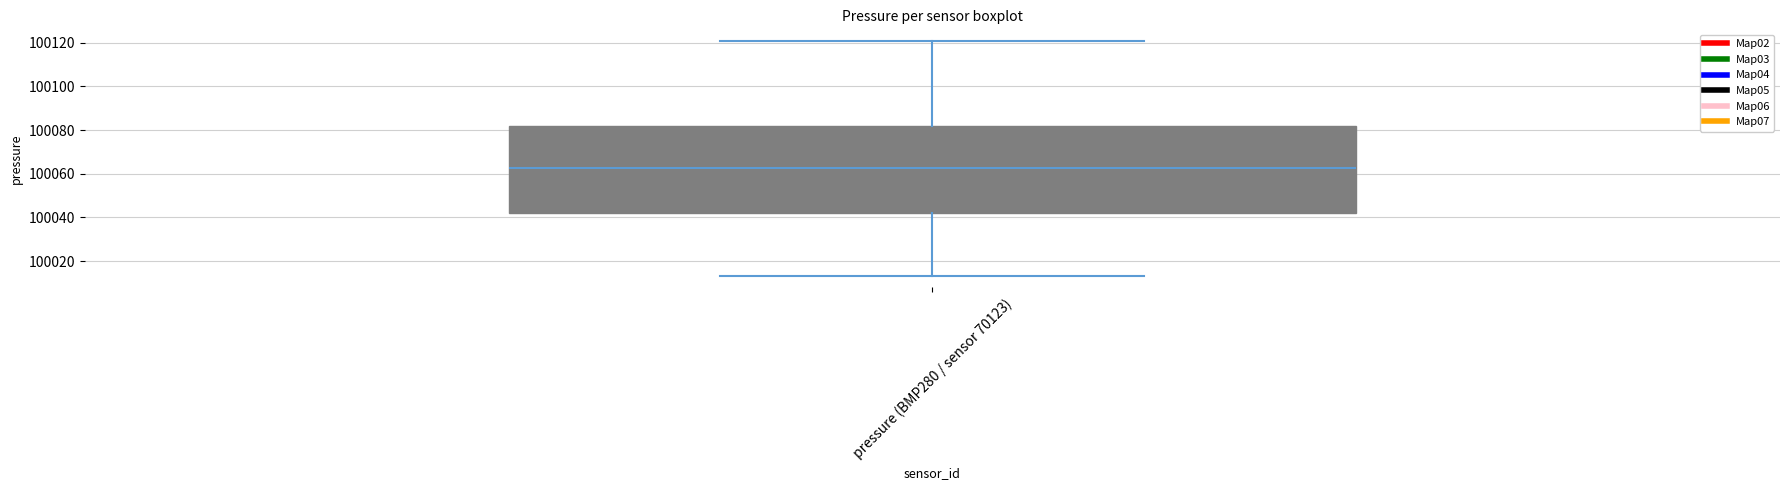

Transcribe this box plot: give where the median line is, the range the box spans, and where the two whiskers end, as read against the y-axis. The values are not printed on the chart, so give them approximately, as read against the axis.

median 100062, box 100042 to 100082, whiskers 100014 to 100120